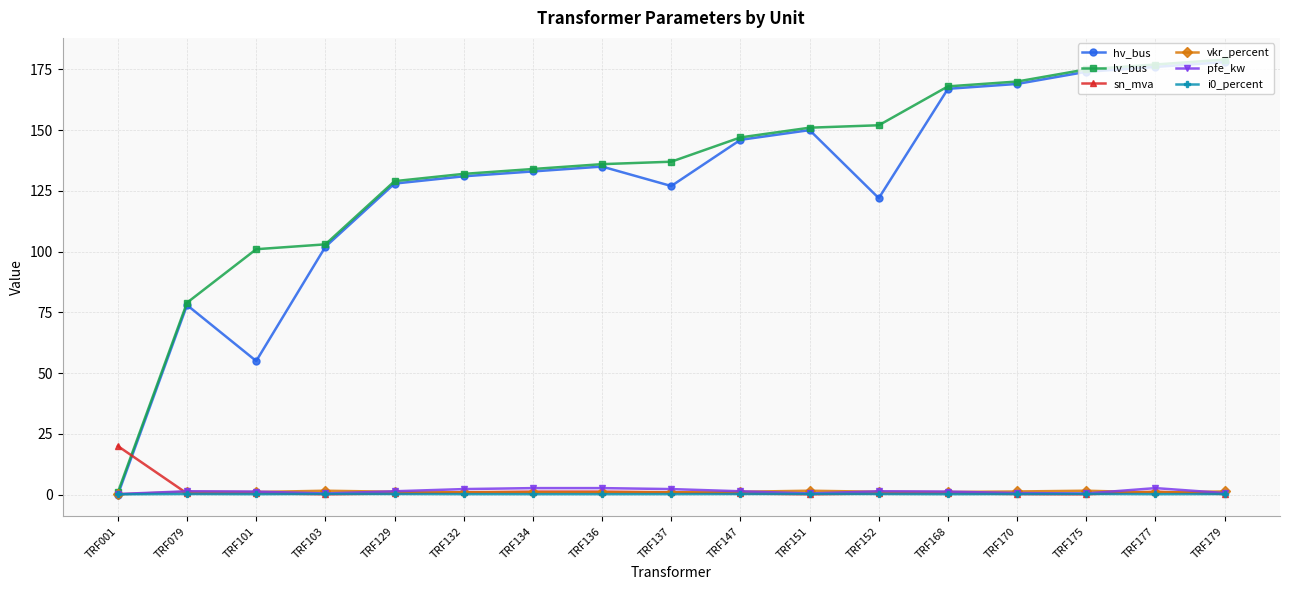

At how many categories does at least one series exceed 42?

16